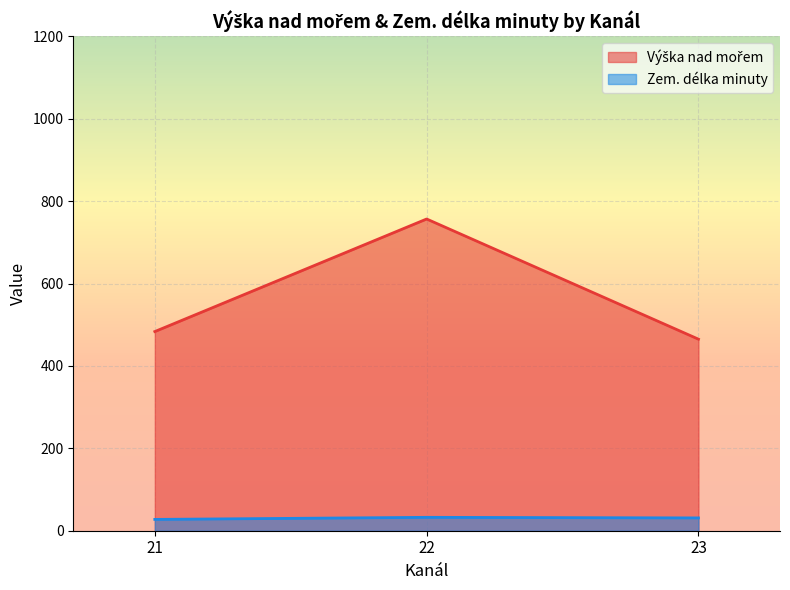

True or false: Zem. délka minuty and Výška nad mořem cross at least once.

False